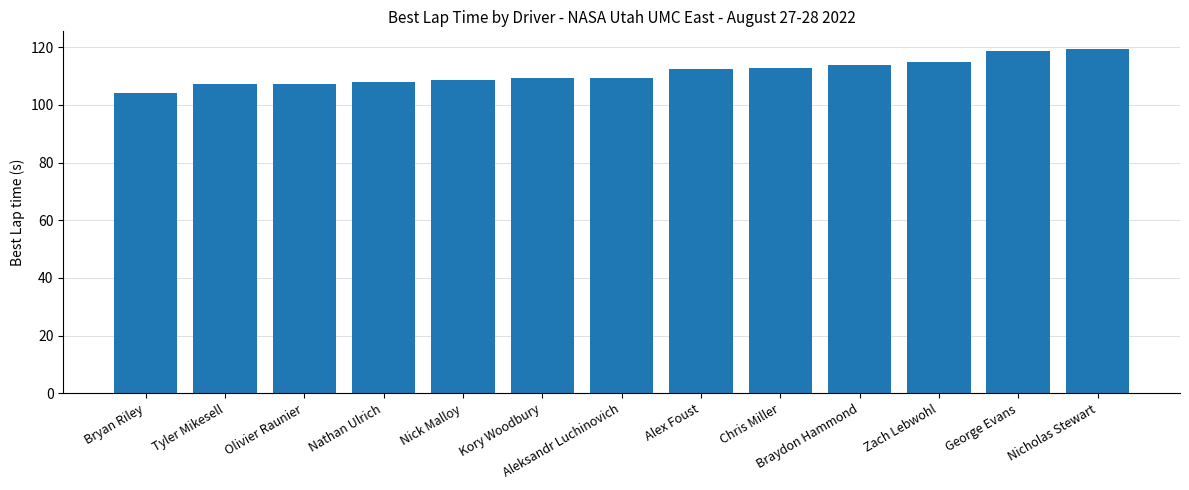

What position from the right is Alex Foust?

6